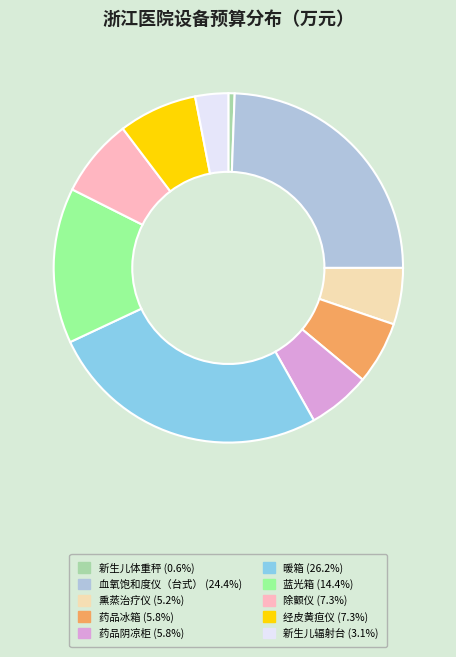

Combined, do 新生儿辐射台 and 新生儿体重秤 account for over 50%?

No